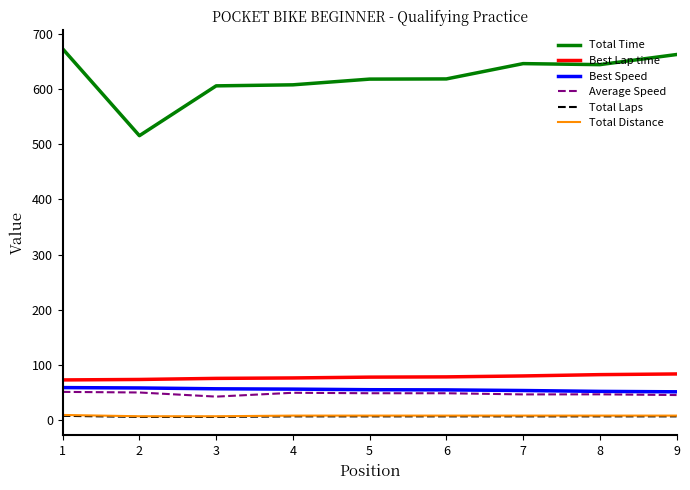

How many distinct data groups are displayed?

6